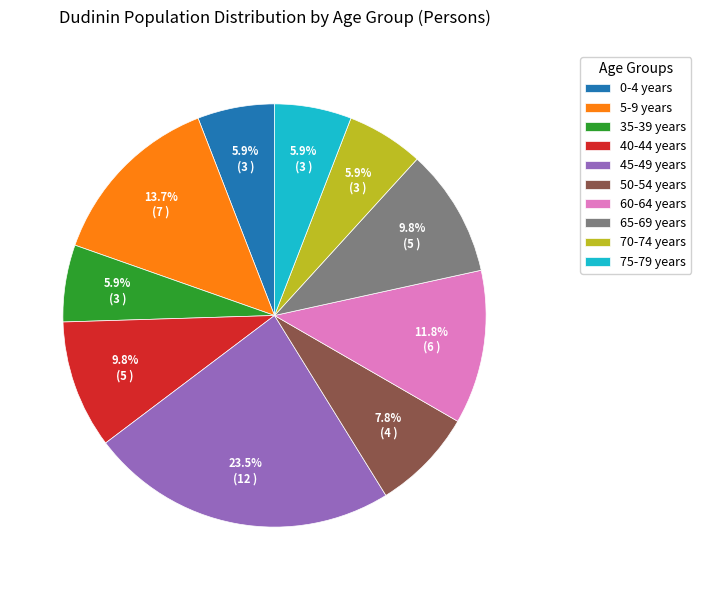

Is there a majority slice in this chart?

No